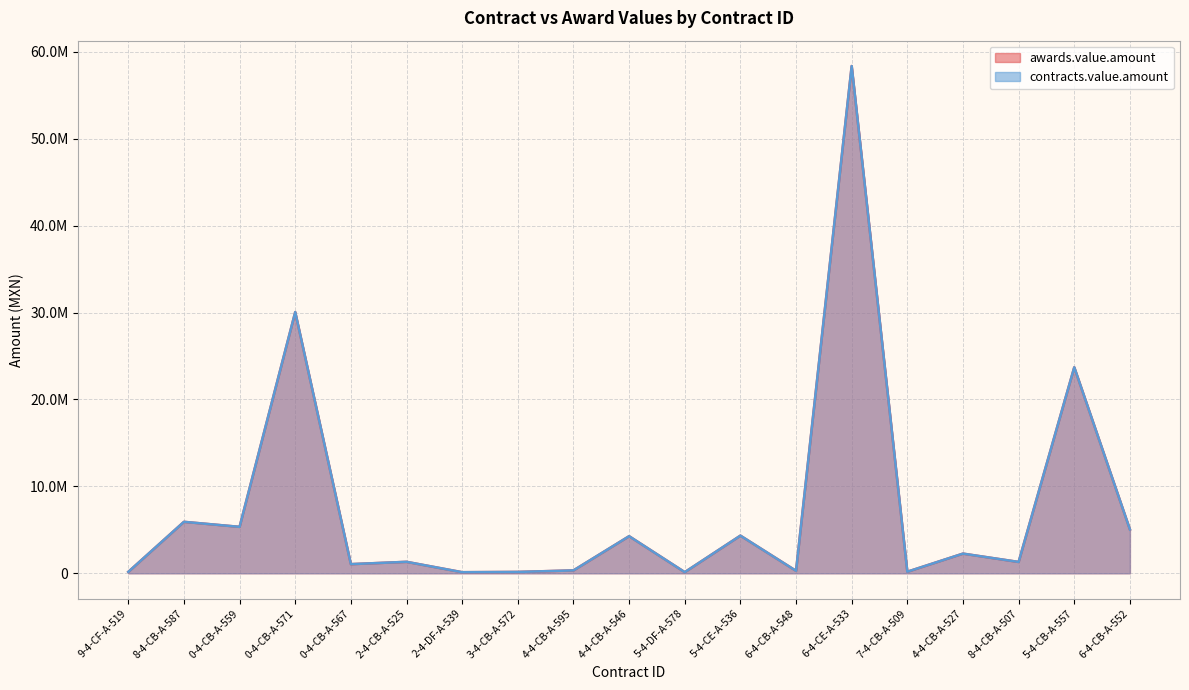

What is the average value of the contracts.value.amount series?

7597940.3